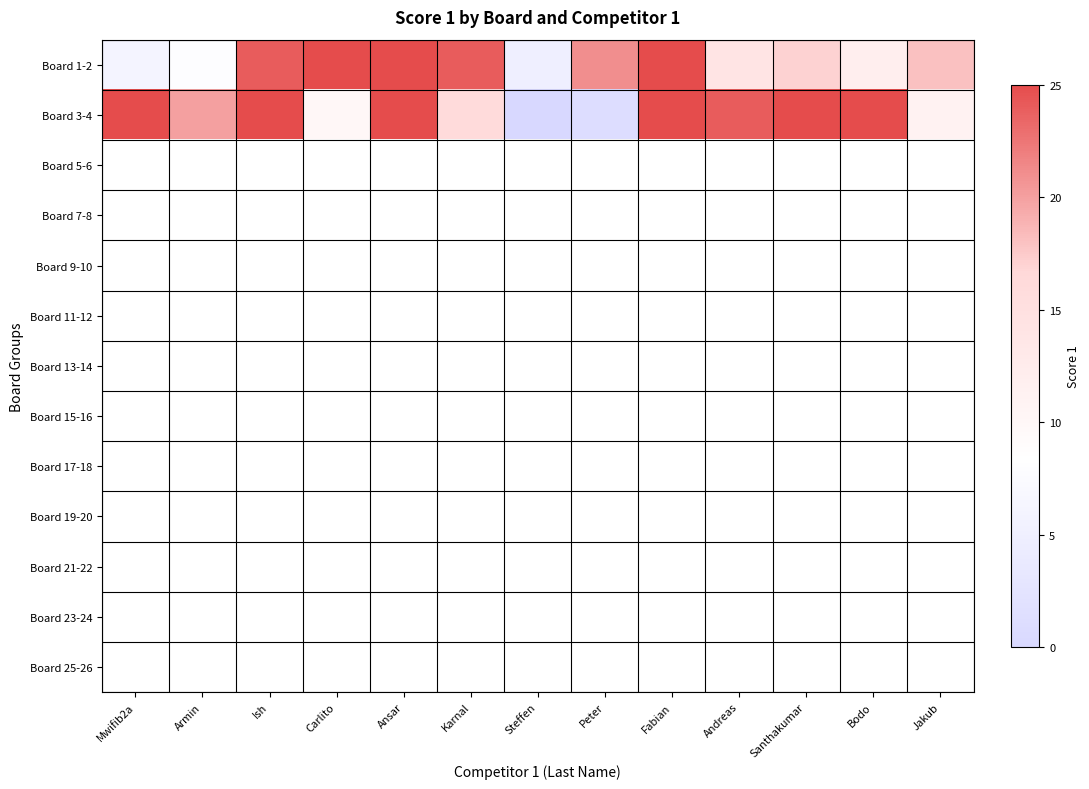

Between Ansar and Peter, which series saw the biggest shift?

Board 3-4